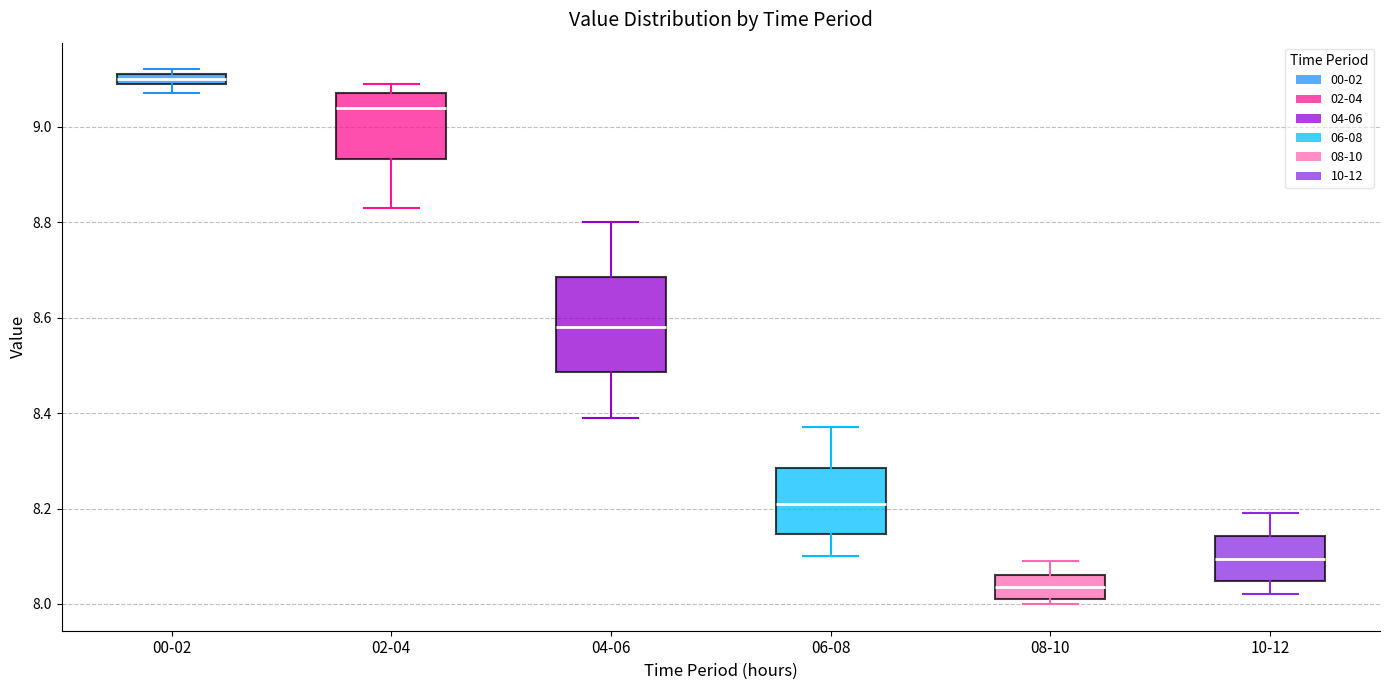

Where is the upper edge of the box for 08-10 on the y-axis? The values are not printed on the chart, so give them approximately, as read against the axis.

8.06